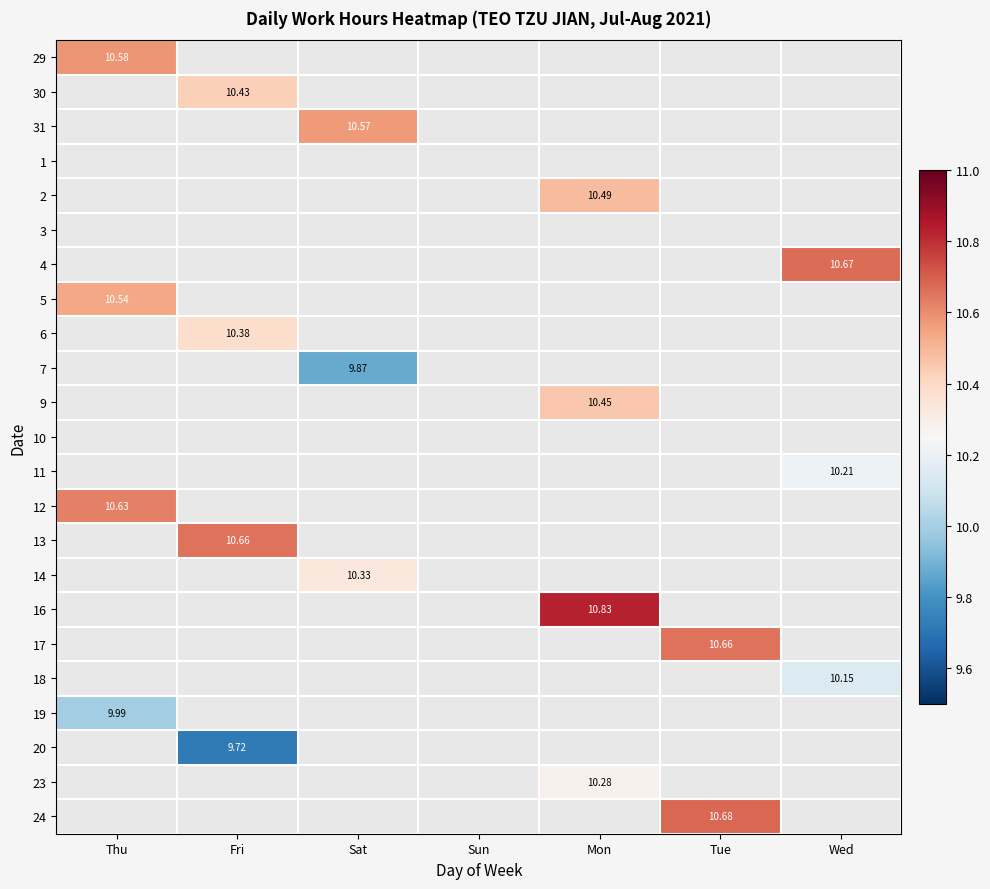

Which series has the widest spread of values?

29